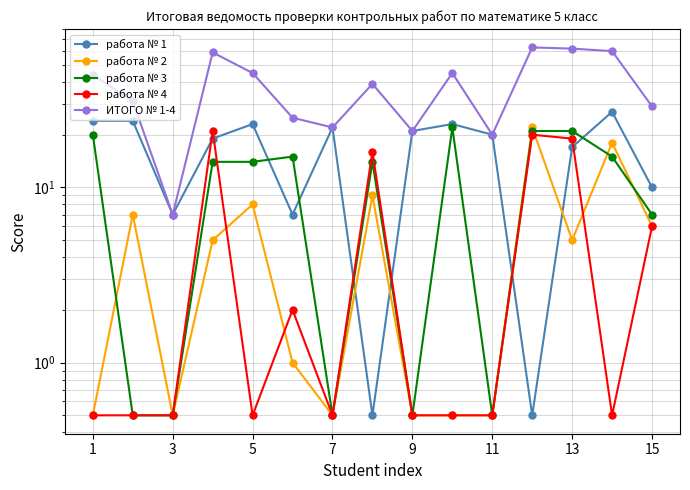

Rank the series by their maximum value, from highest to lowest.

ИТОГО № 1-4, работа № 1, работа № 2, работа № 3, работа № 4